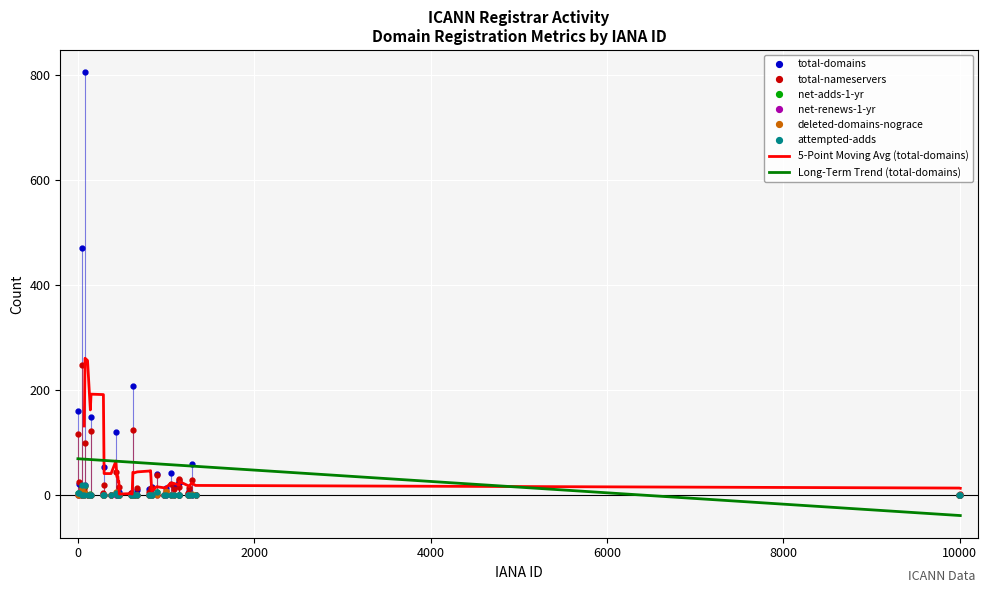

Which series ends up on top after the final intersection of attempted-adds and net-renews-1-yr?

attempted-adds